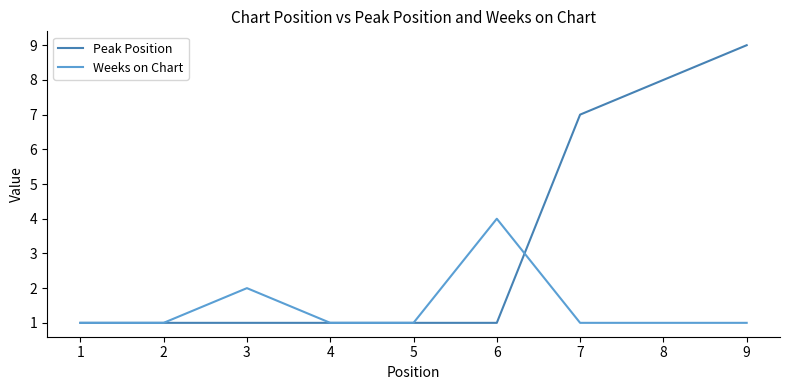

Which label corresponds to the largest value in the chart?

9